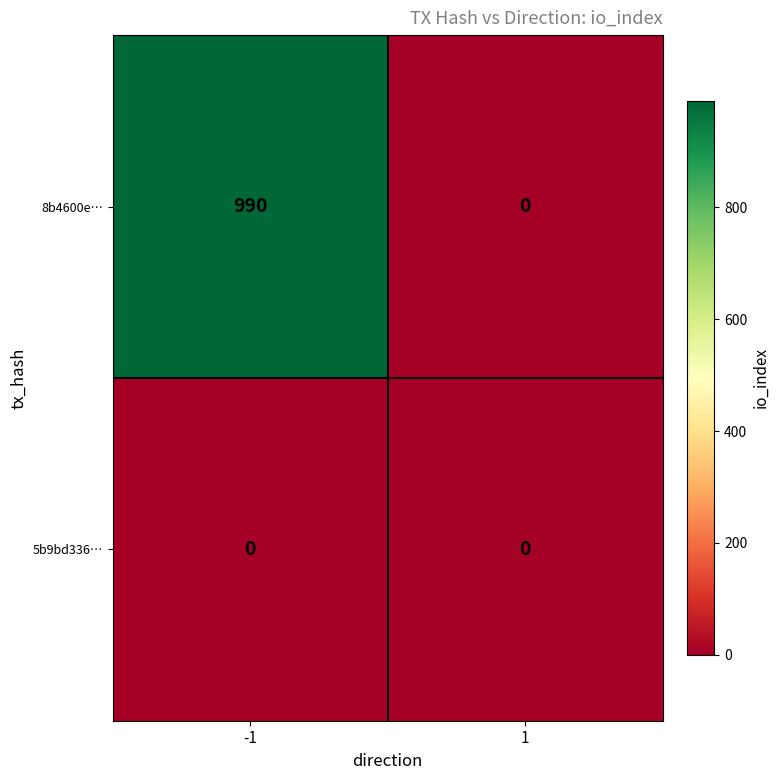

At how many categories does at least one series exceed 917?

1